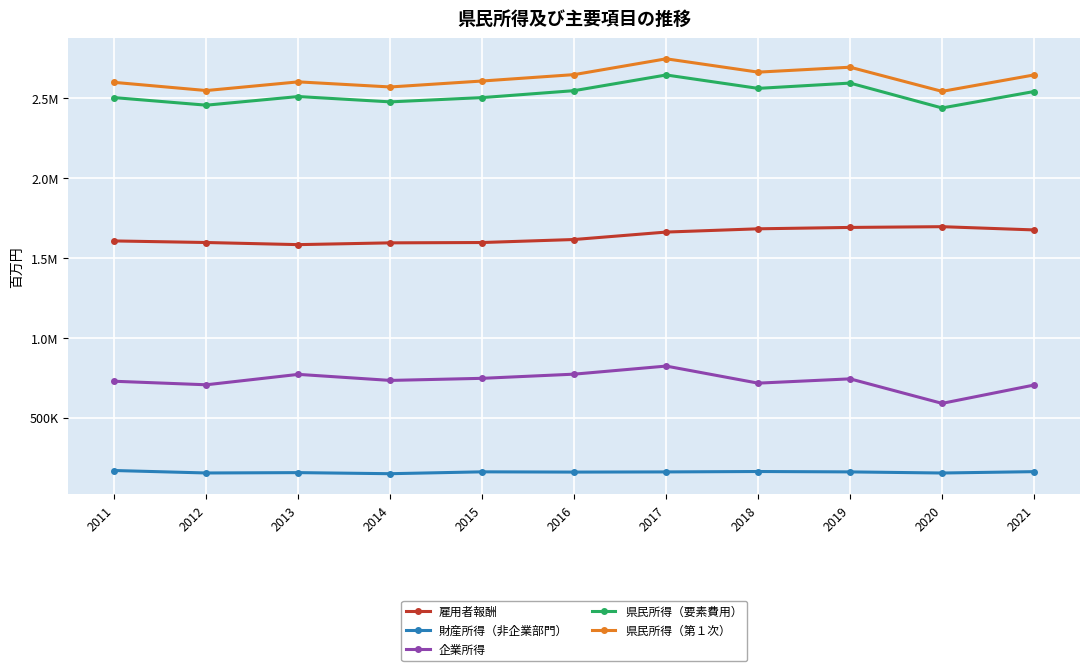

Does the chart have visible grid lines?

Yes